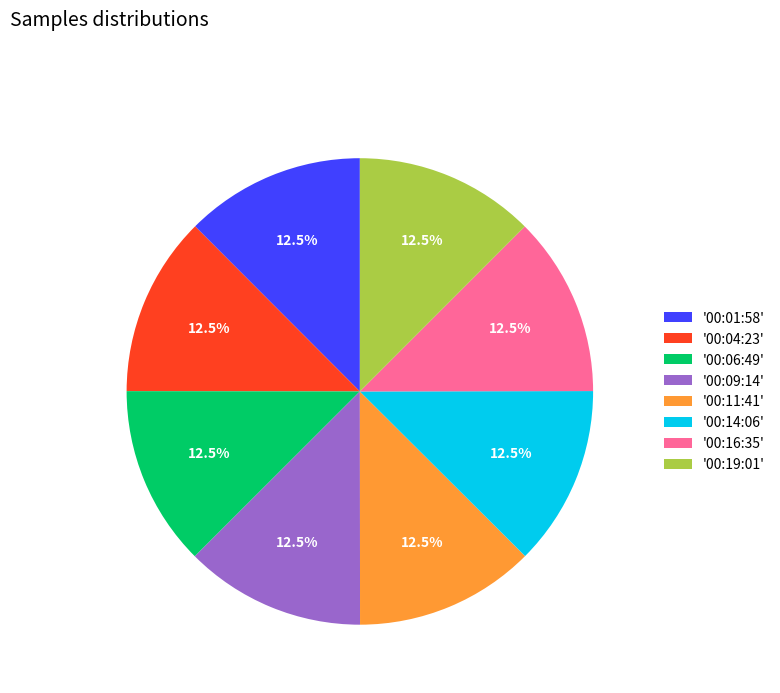

What is the ratio of the value at '00:06:49' to the value at '00:09:14'?

1.0